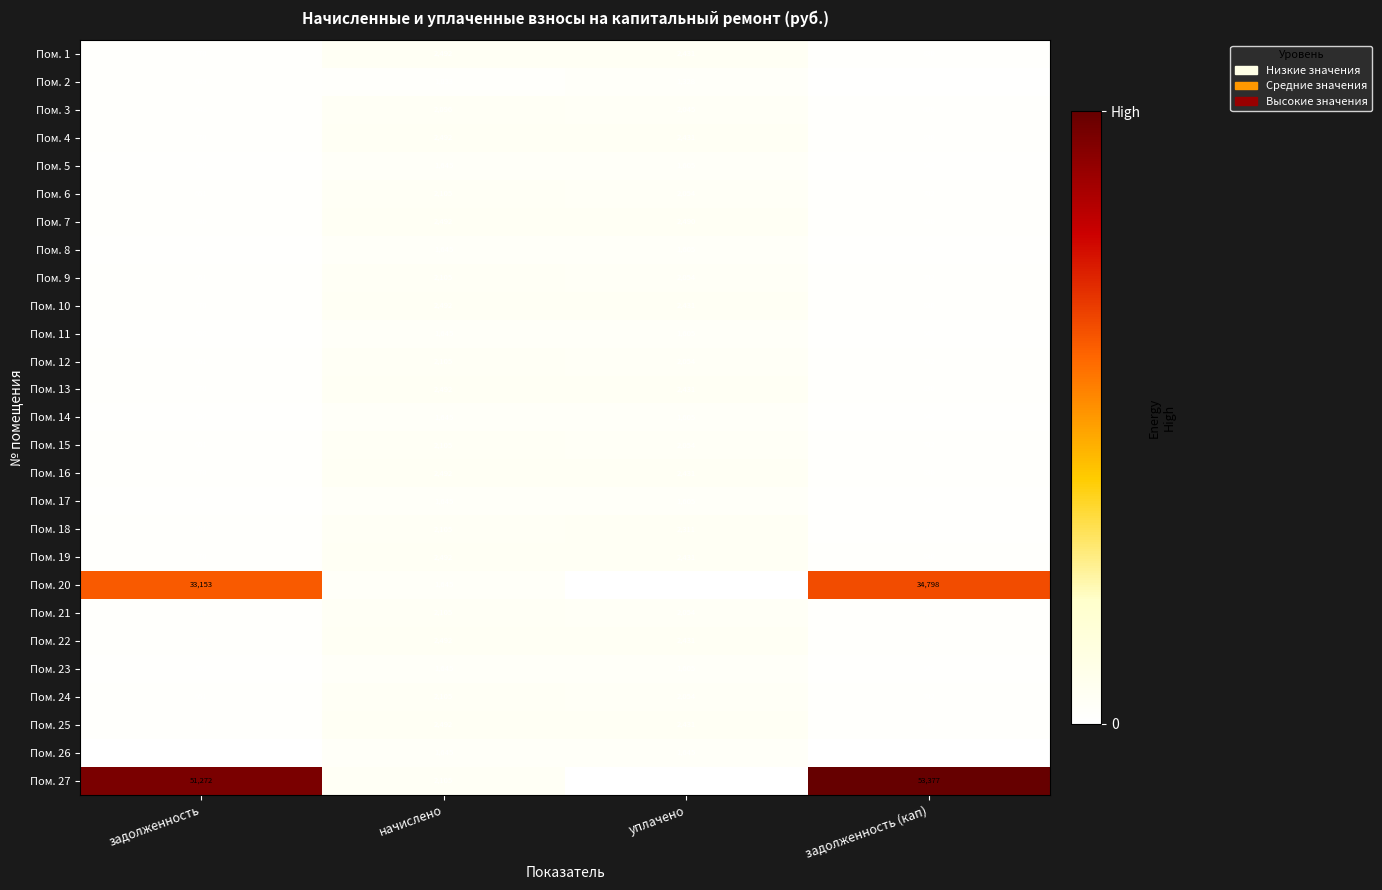

The Пом. 3 series shows 686 at начислено. True or false?

False